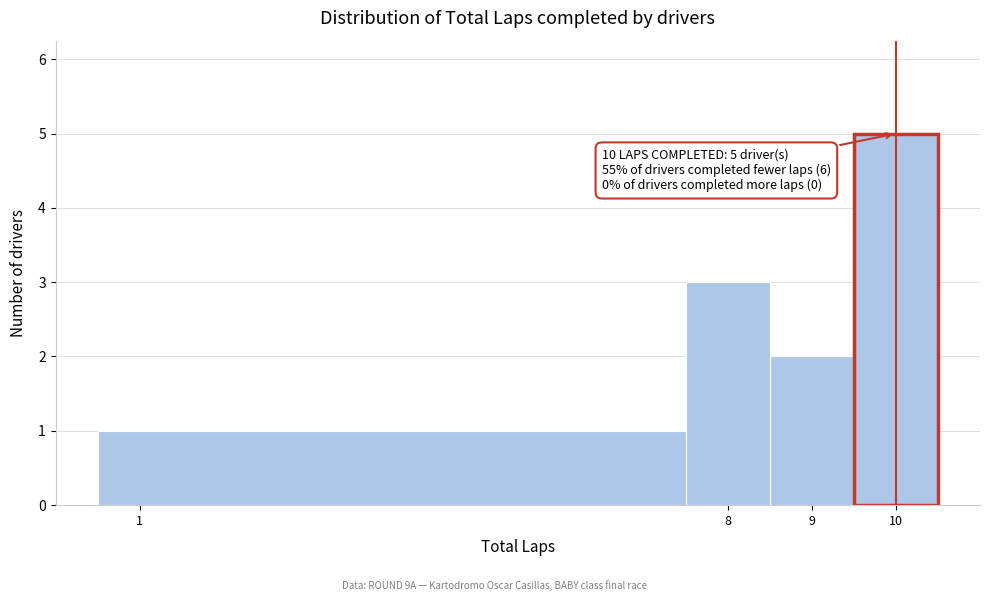

Which range on the x-axis has the tallest bar?

9.5 to 10.5